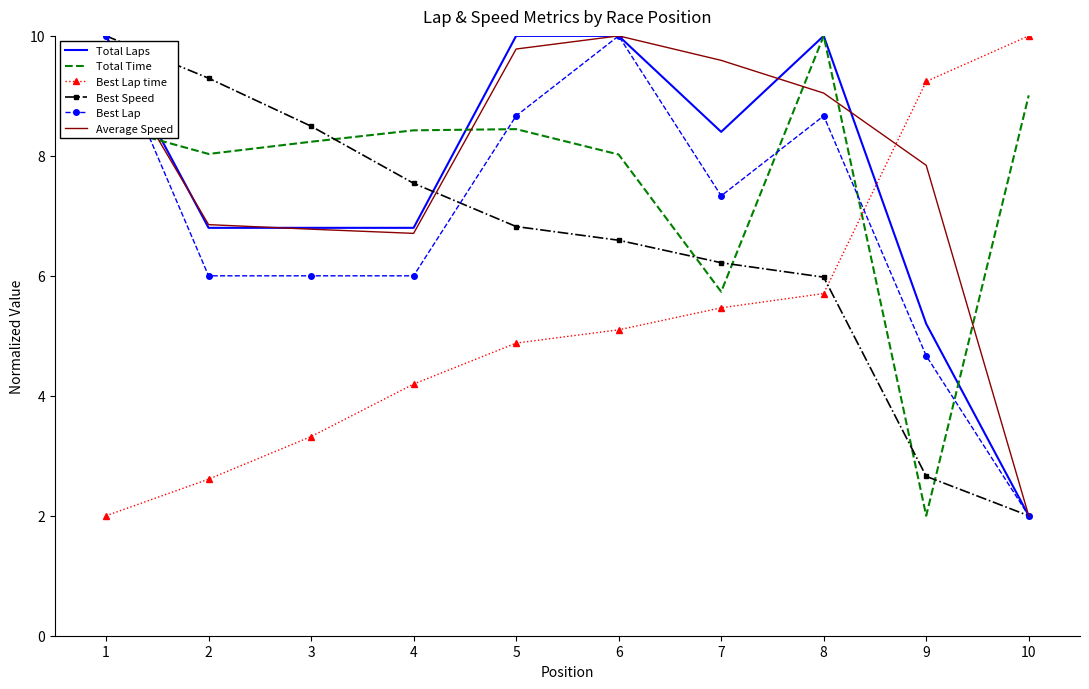

The value of Total Laps at 4 is 6.8. True or false?

True